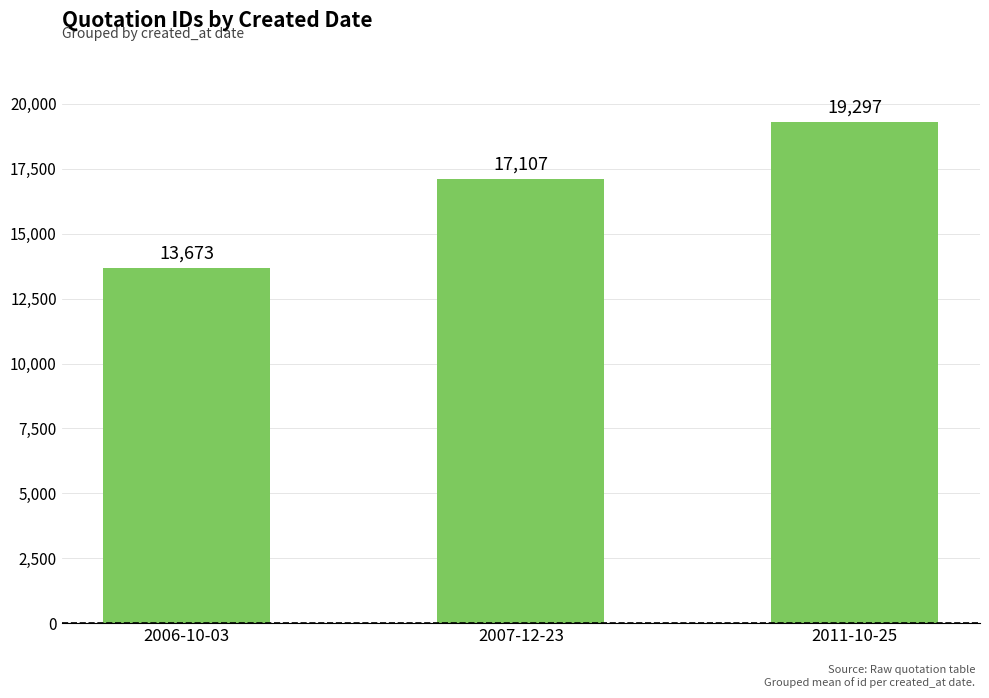

Rank the categories by value from lowest to highest.

2006-10-03, 2007-12-23, 2011-10-25